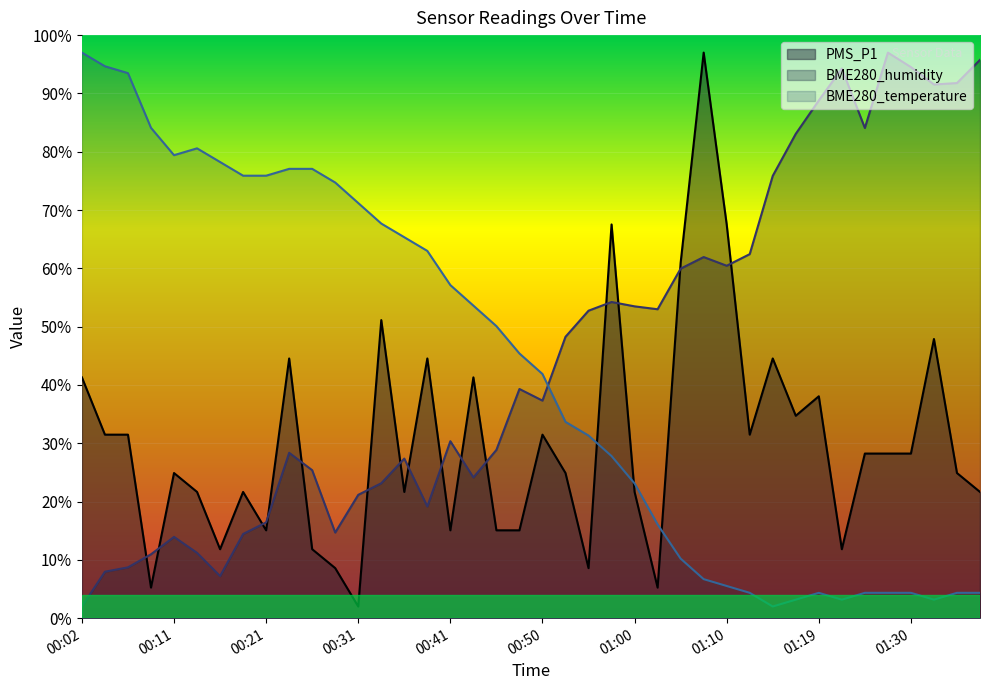

Count the number of categories in the chart.

40